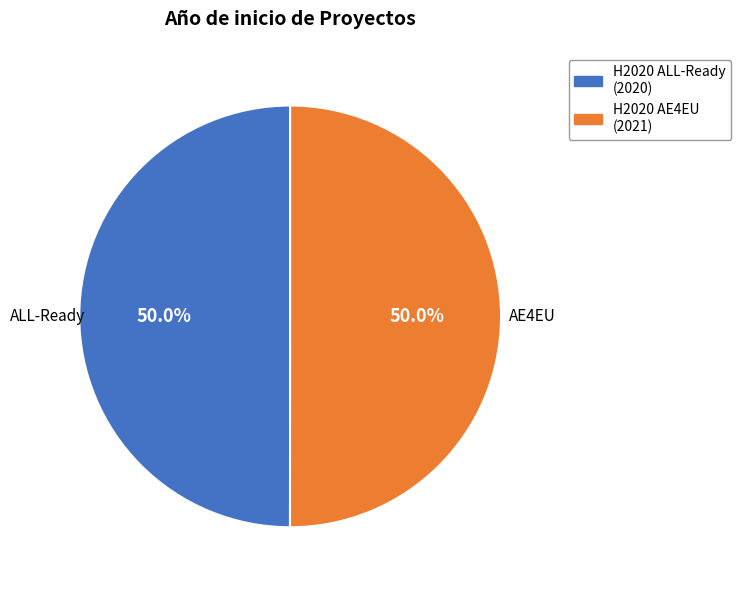

Do H2020 ALL-Ready and H2020 AE4EU together represent more than half of the pie?

Yes